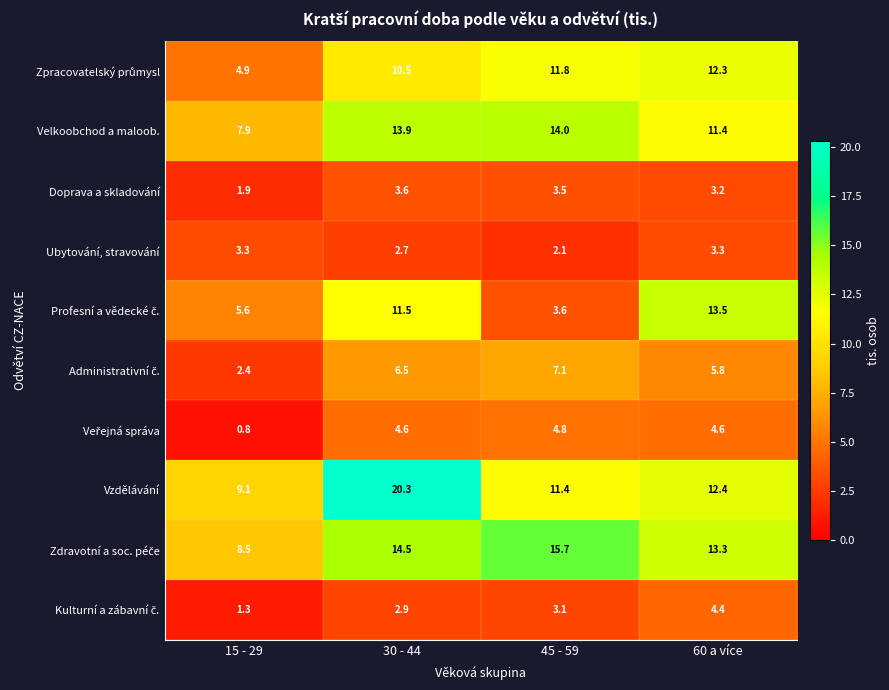

Is it true that Doprava a skladování equals 3.6 at 30 - 44?

True